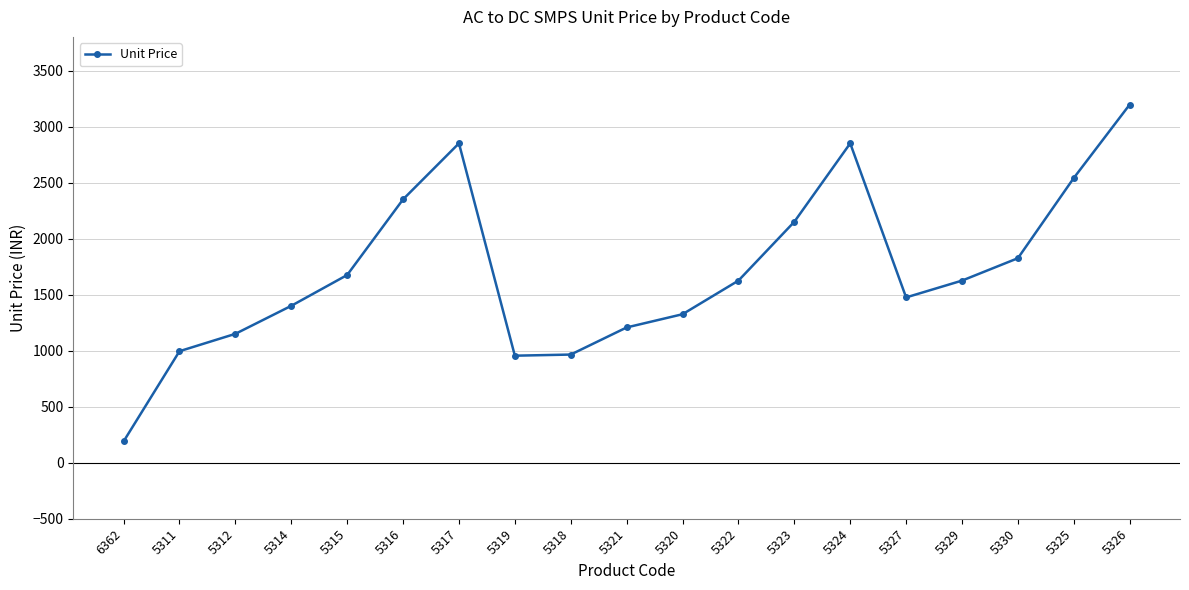

True or false: the data shows 326 at 5312.

False